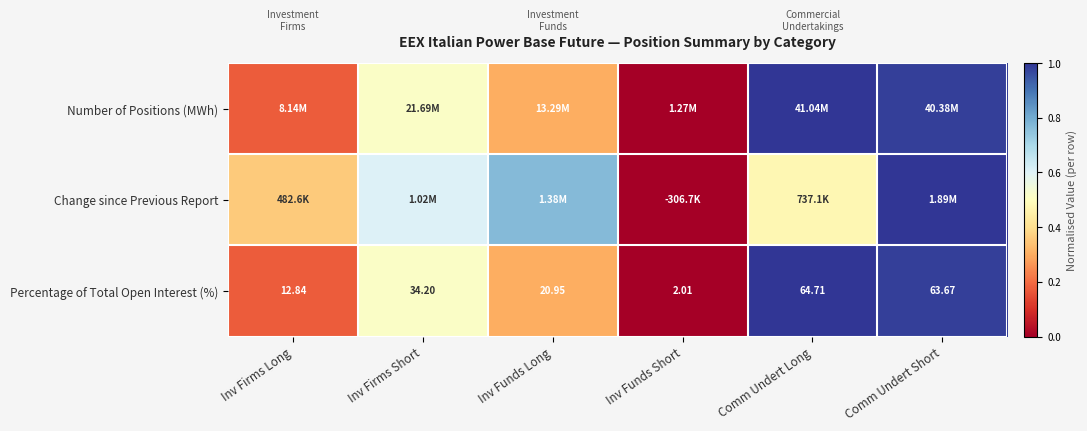

At which label does Percentage of Total Open Interest (%) reach its minimum?

Inv Funds Short